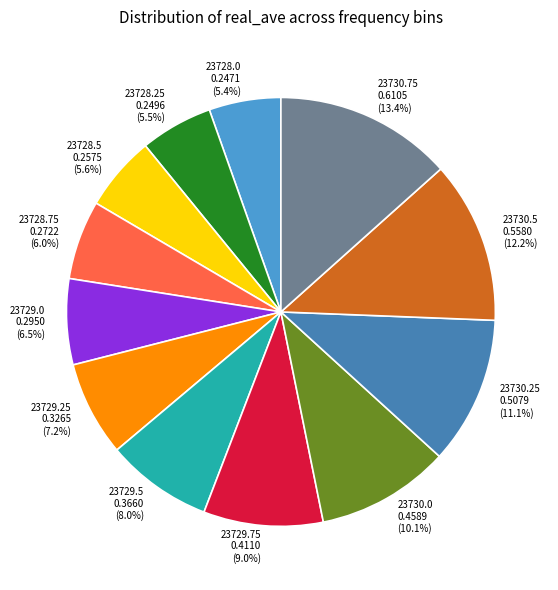

To the nearest percent, what is the combined percentage of 23729.75 and 23730.75?

22%